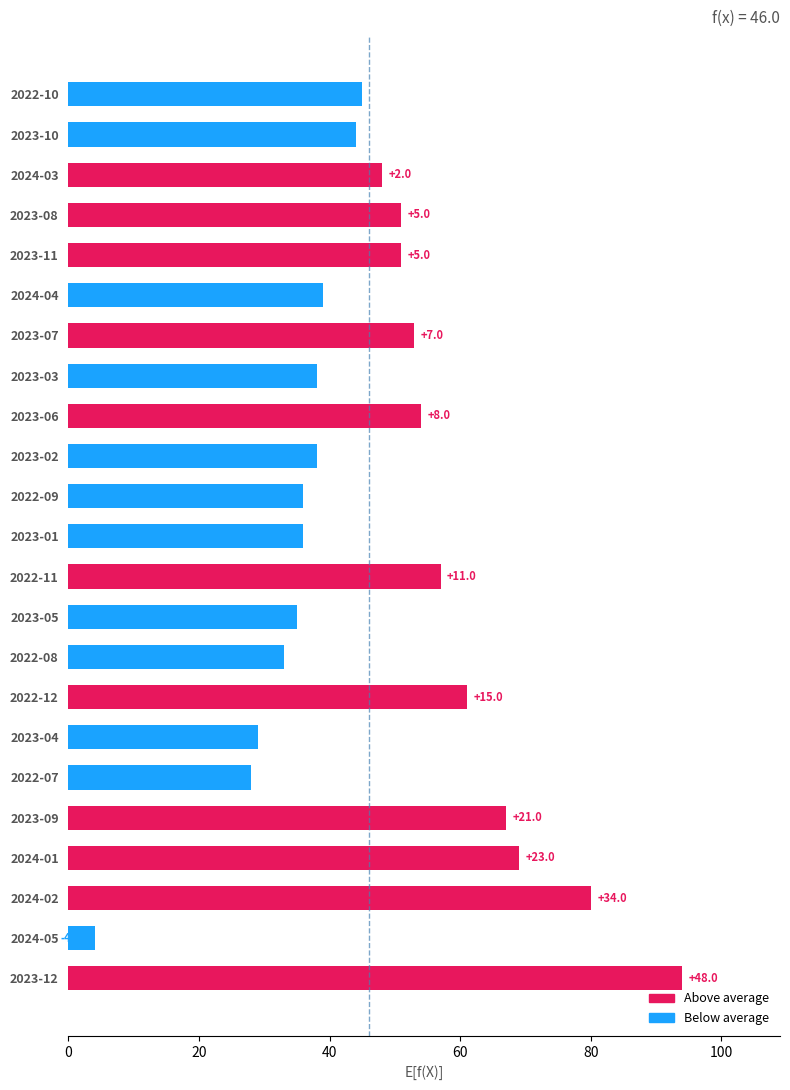

List the labels in order of value, largest first.

2023-12, 2024-02, 2024-01, 2023-09, 2022-12, 2022-11, 2023-06, 2023-07, 2023-08, 2023-11, 2024-03, 2022-10, 2023-10, 2024-04, 2023-02, 2023-03, 2022-09, 2023-01, 2023-05, 2022-08, 2023-04, 2022-07, 2024-05